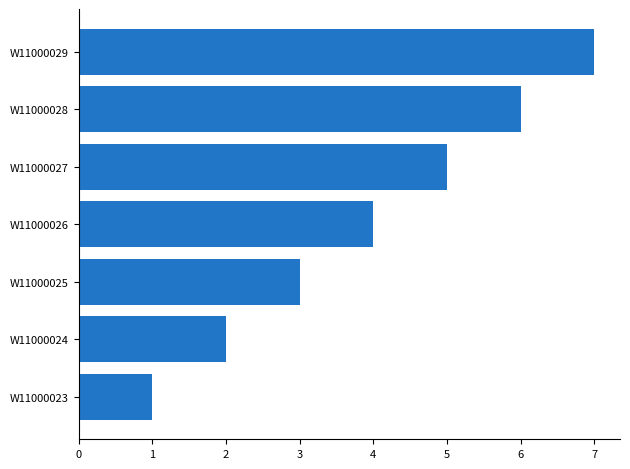

What is the ratio of the value at W11000025 to the value at W11000029?

0.4